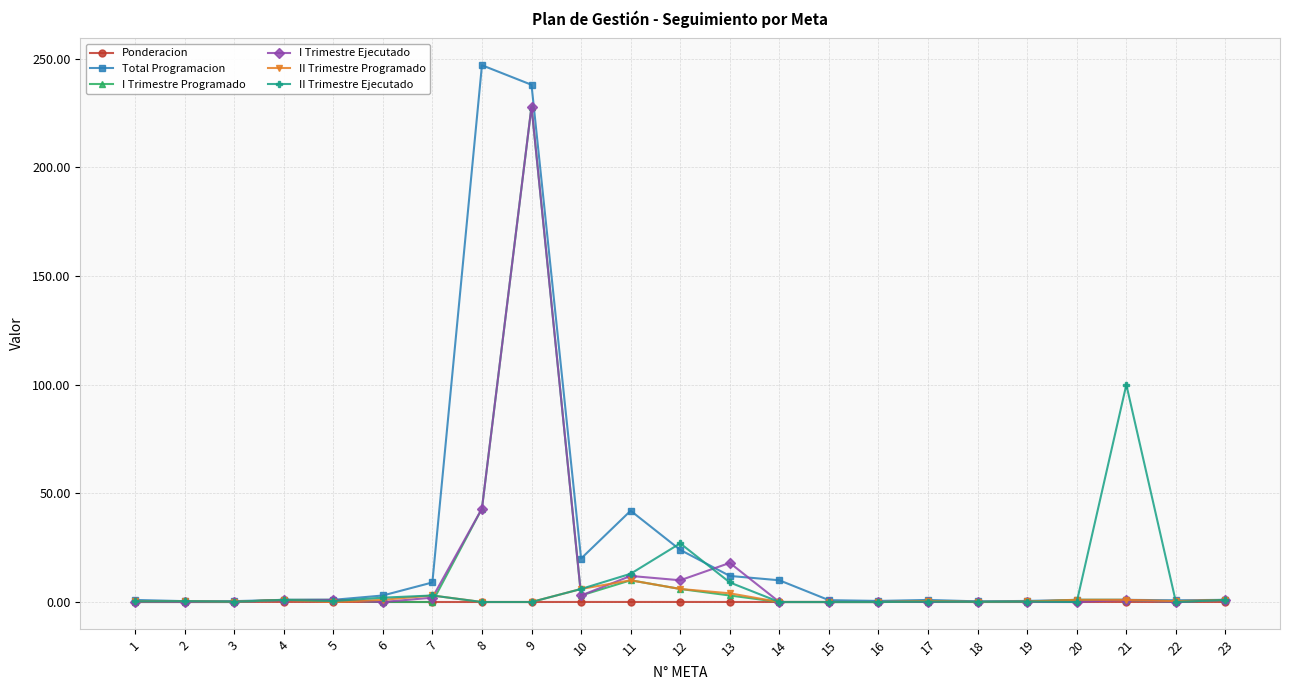

Which series has the widest spread of values?

Total Programacion